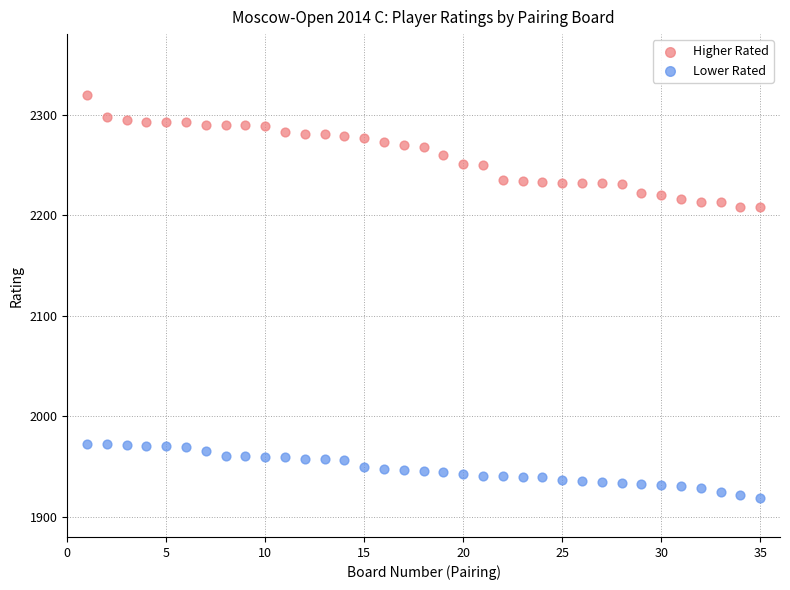

Which series reaches the minimum Y coordinate?

Lower Rated